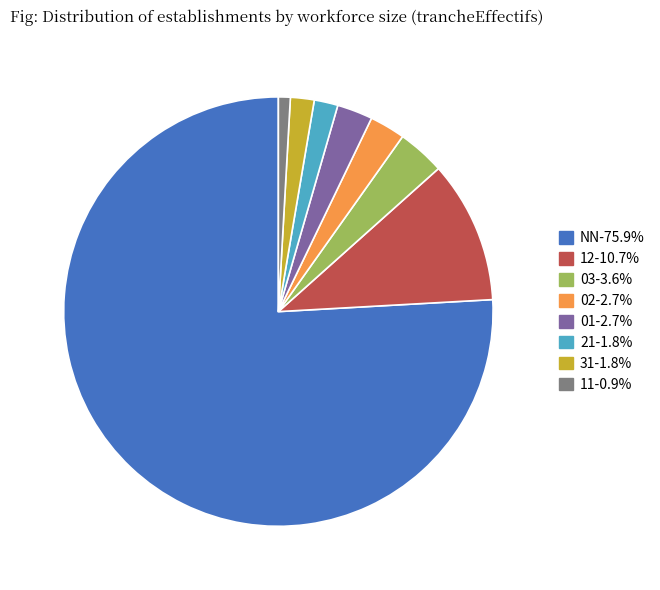

Which category has the biggest portion of the pie?

NN